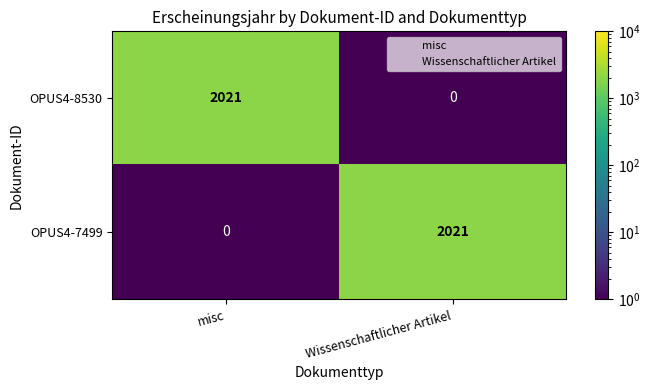

Reading right to left, transcribe all the data shown in this chart.

OPUS4-8530: Wissenschaftlicher Artikel=0	misc=2021
OPUS4-7499: Wissenschaftlicher Artikel=2021	misc=0